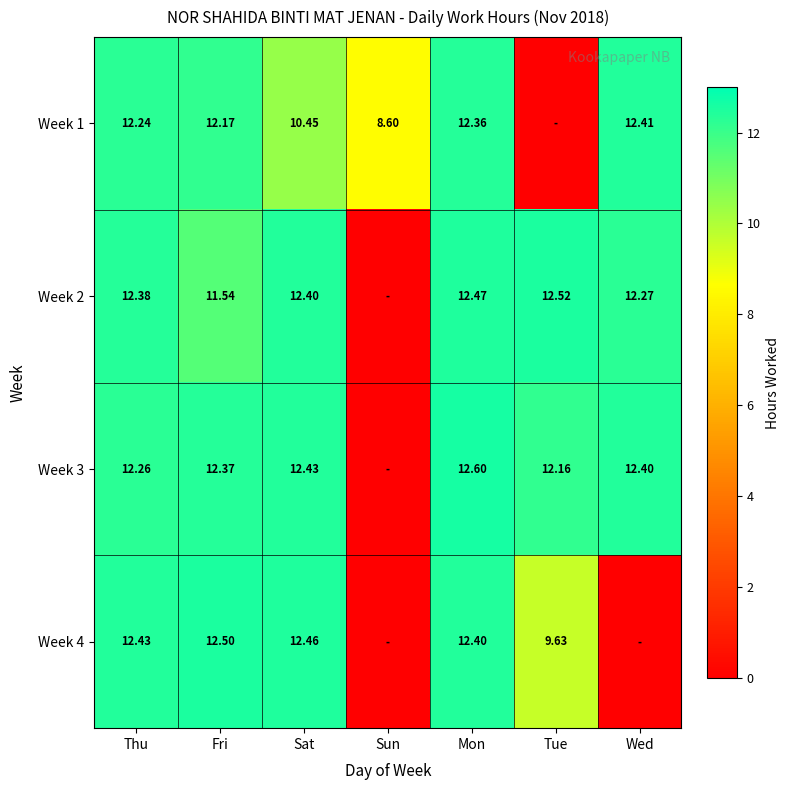

Is the value of Week 4 at Sat greater than the value of Week 1 at Thu?

Yes